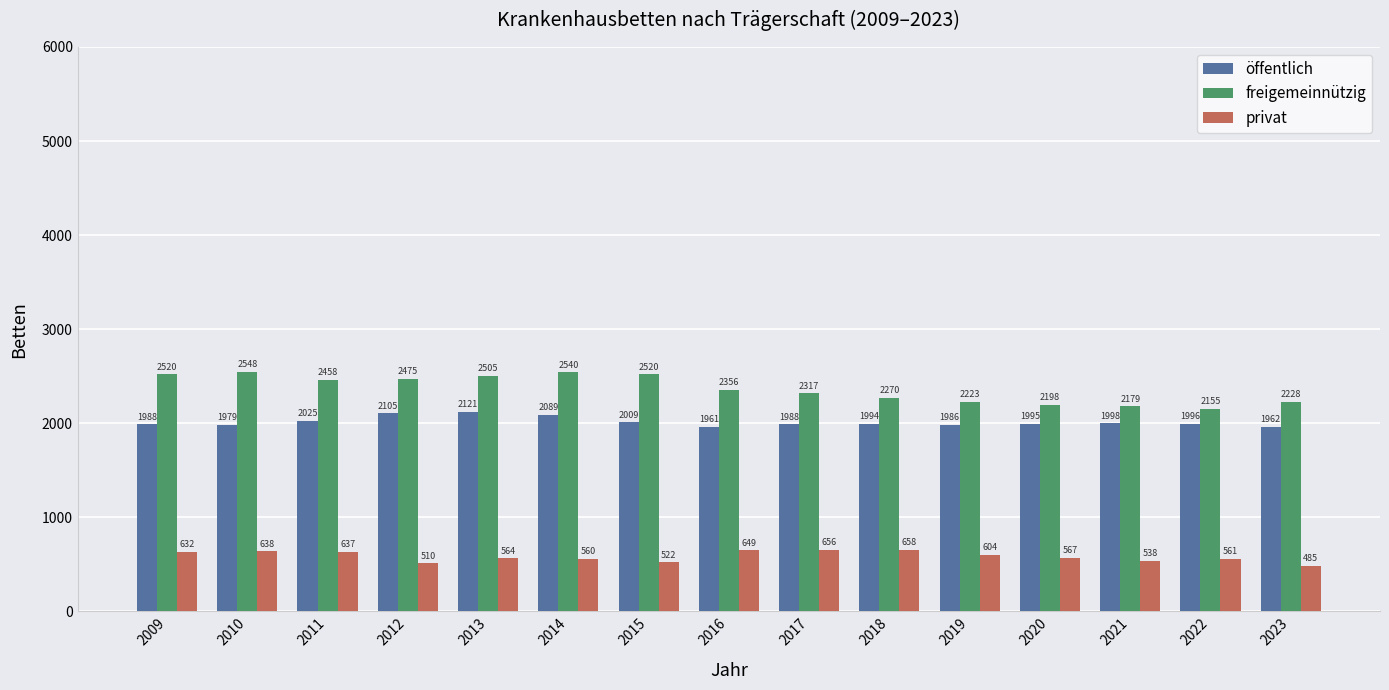

What is the sum of the privat values at 2012 and 2020?

1077